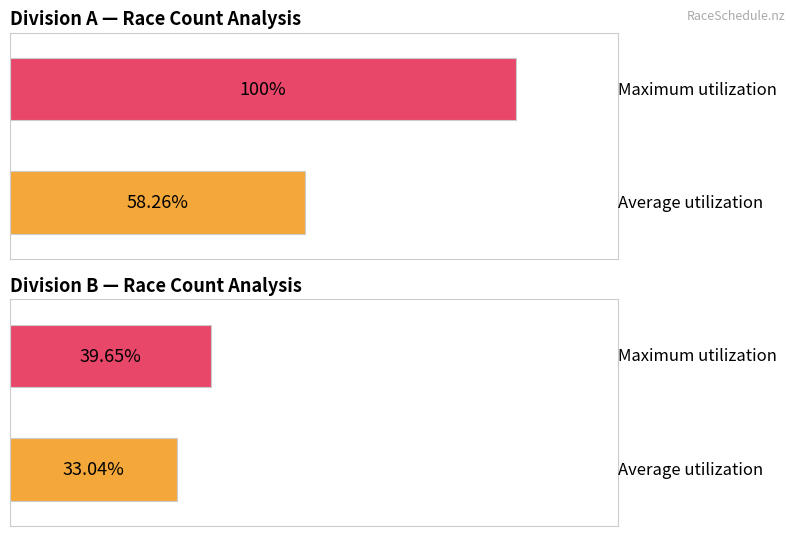

Are the bars horizontal?

Yes